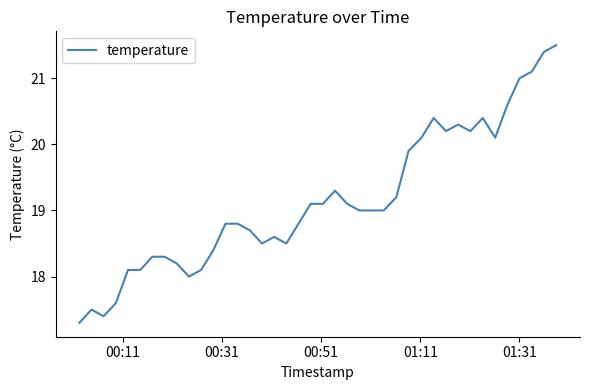

What is the difference between the maximum and minimum values?

4.2